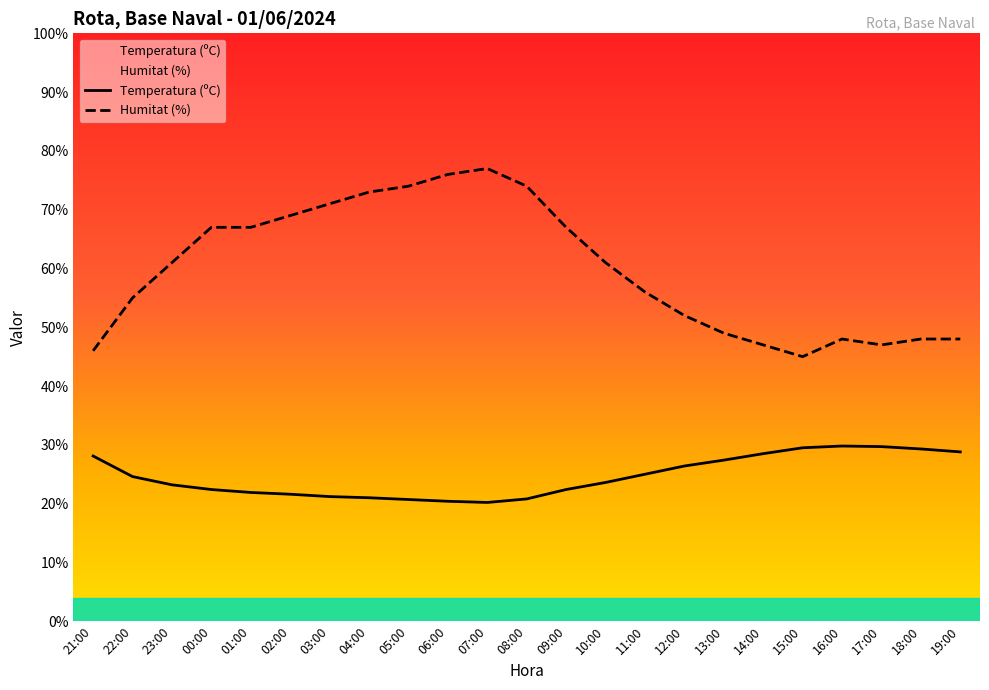

True or false: Temperatura (ºC) and Humitat (%) intersect in this chart.

False